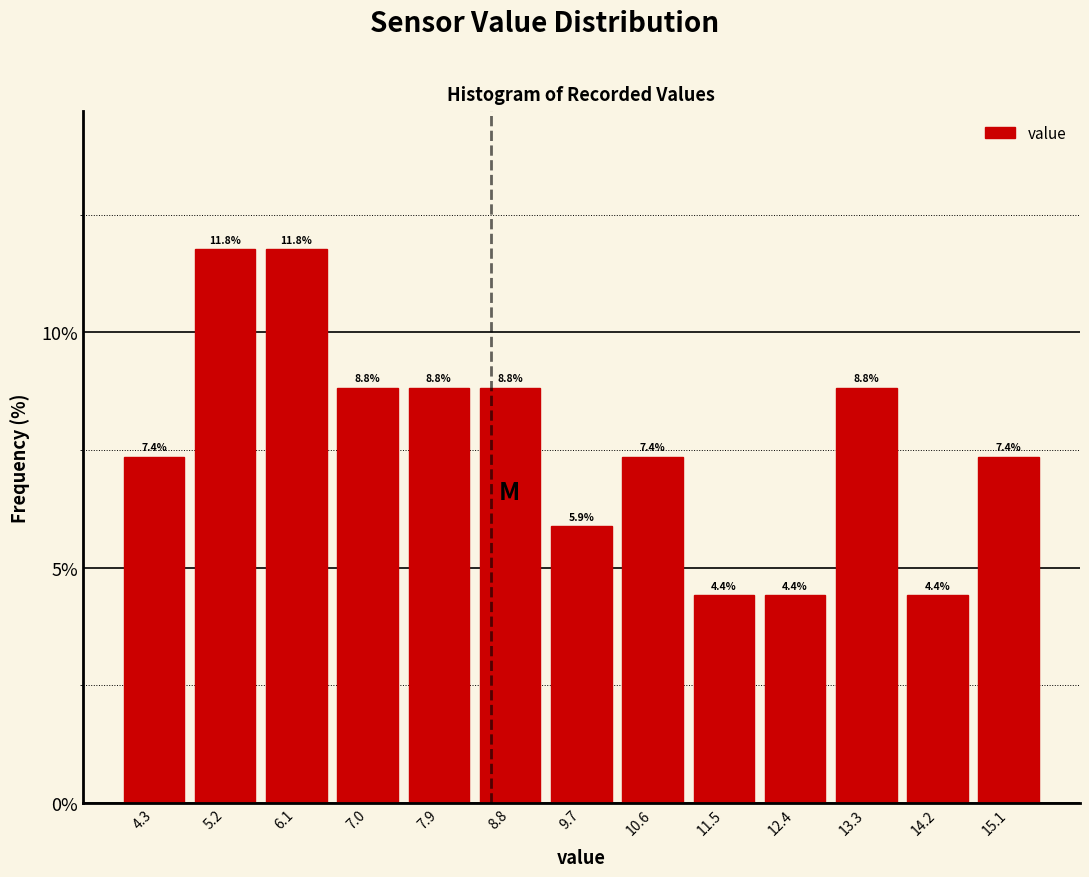

Reading left to right, transcribe this chart: for each bar, give the range it covers on the x-axis and its height. The bar edges are not printed on the chart, so give them approximately, as read against the axis.

3.8 to 4.7: 7.4
4.7 to 5.6: 11.8
5.6 to 6.5: 11.8
6.5 to 7.4: 8.8
7.4 to 8.3: 8.8
8.3 to 9.2: 8.8
9.2 to 10.2: 5.9
10.2 to 11.1: 7.4
11.1 to 12.0: 4.4
12.0 to 12.9: 4.4
12.9 to 13.8: 8.8
13.8 to 14.7: 4.4
14.7 to 15.6: 7.4